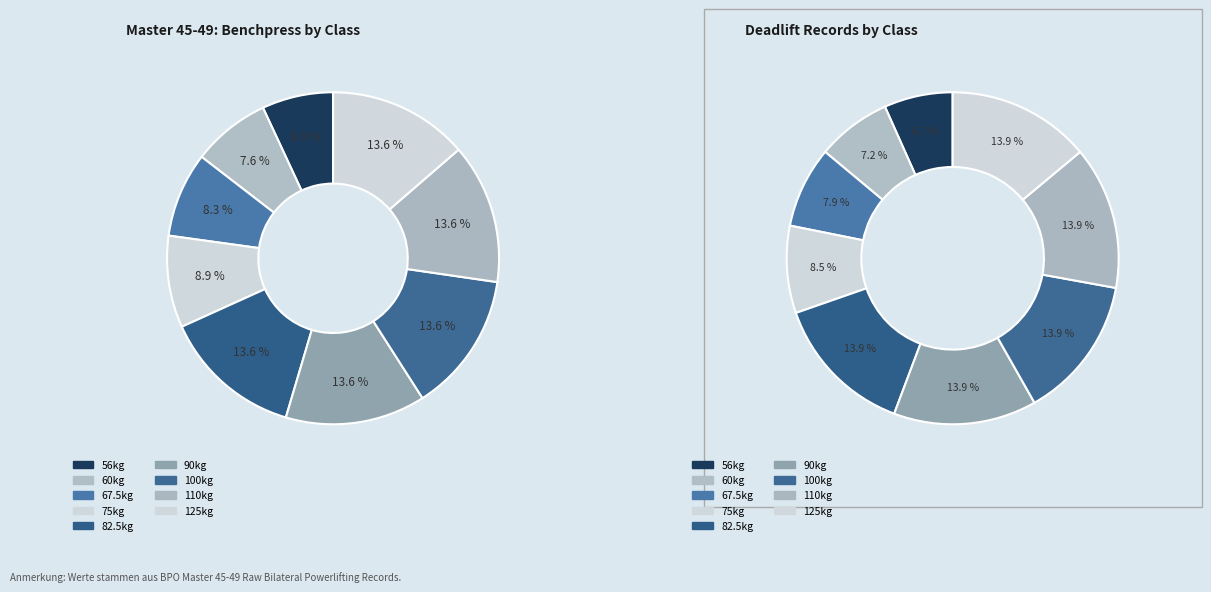

Rank the categories by Deadlift value from lowest to highest.

56kg, 60kg, 67.5kg, 75kg, 82.5kg, 90kg, 100kg, 110kg, 125kg